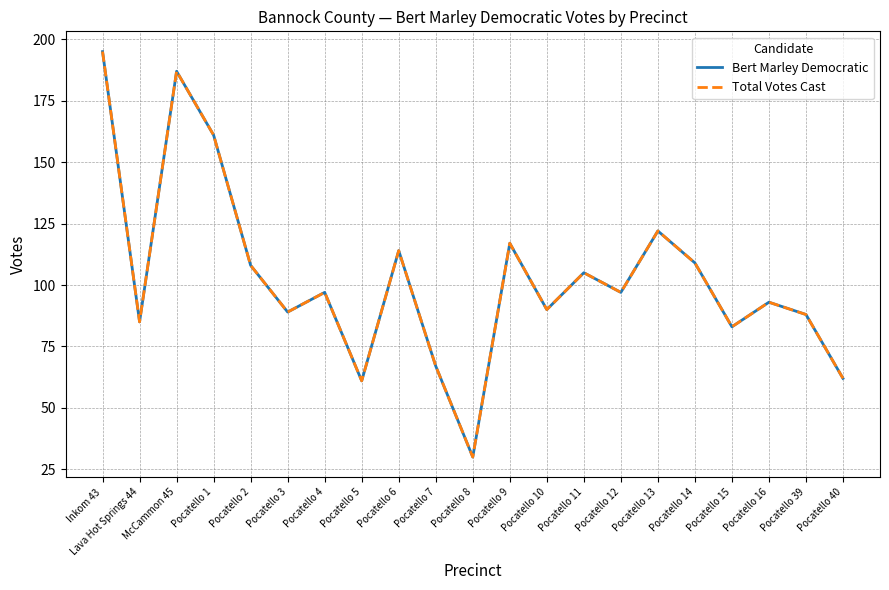

Which series changed the most between Inkom 43 and Pocatello 5?

Bert Marley Democratic